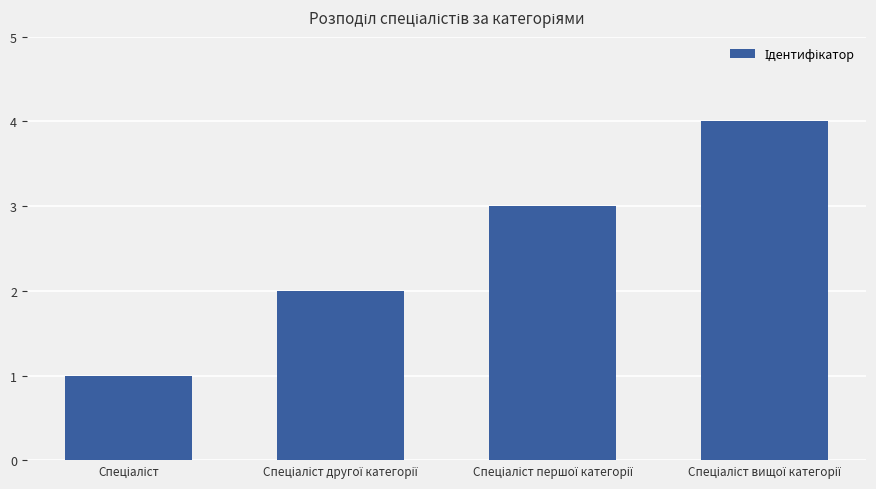

What is the sum of all values?

10